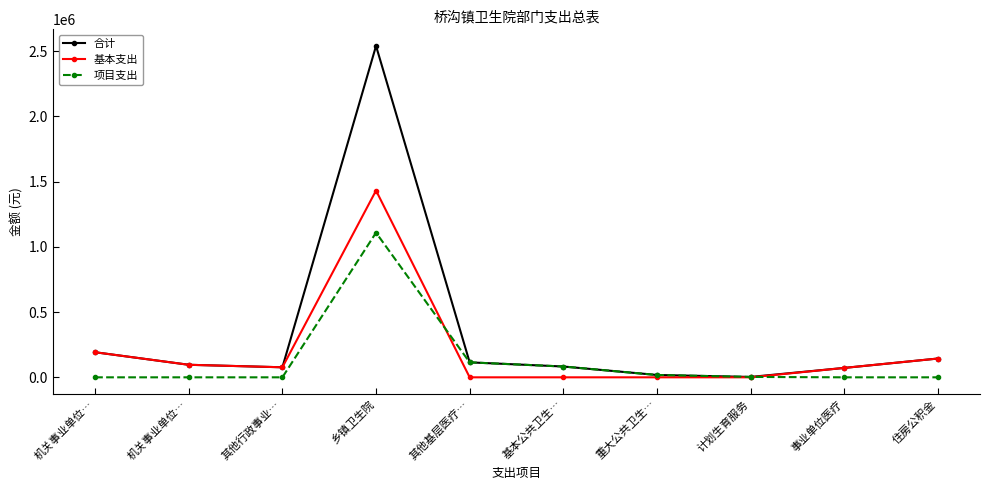

What is the label of the 9th point from the left?

事业单位医疗